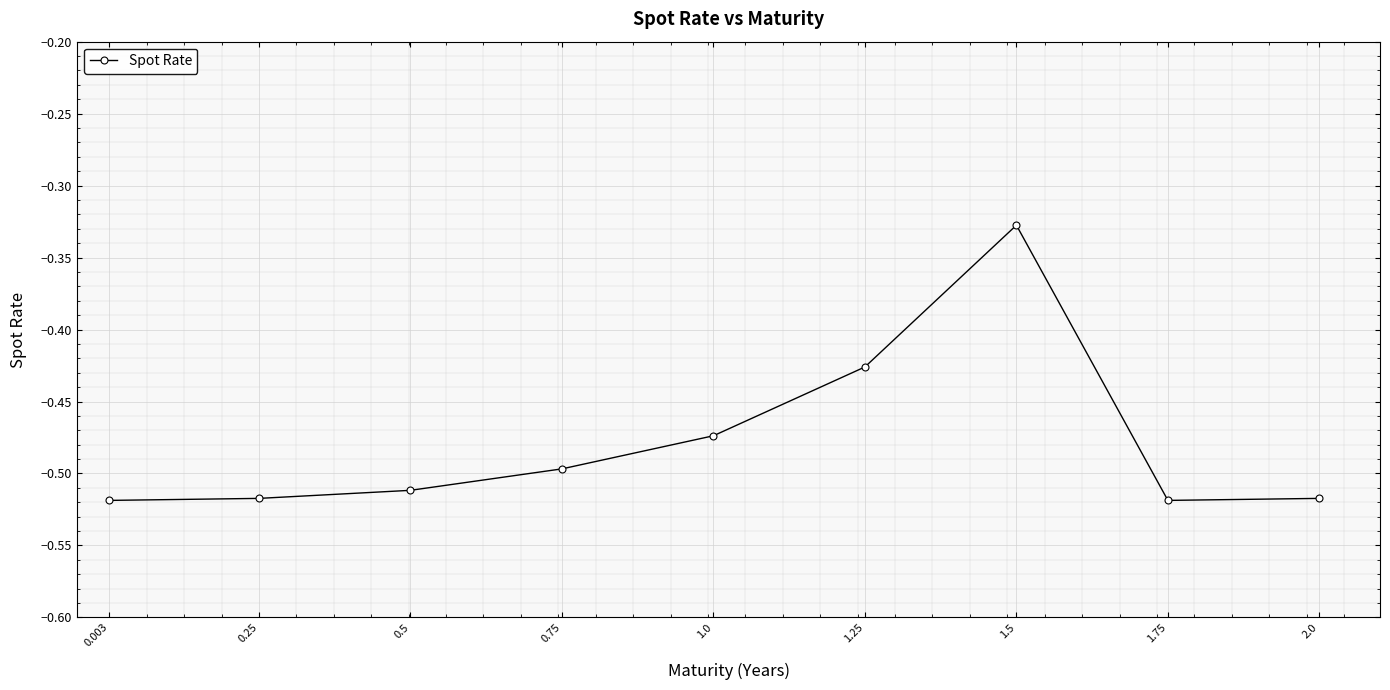

What is the sum of all values?

-4.3